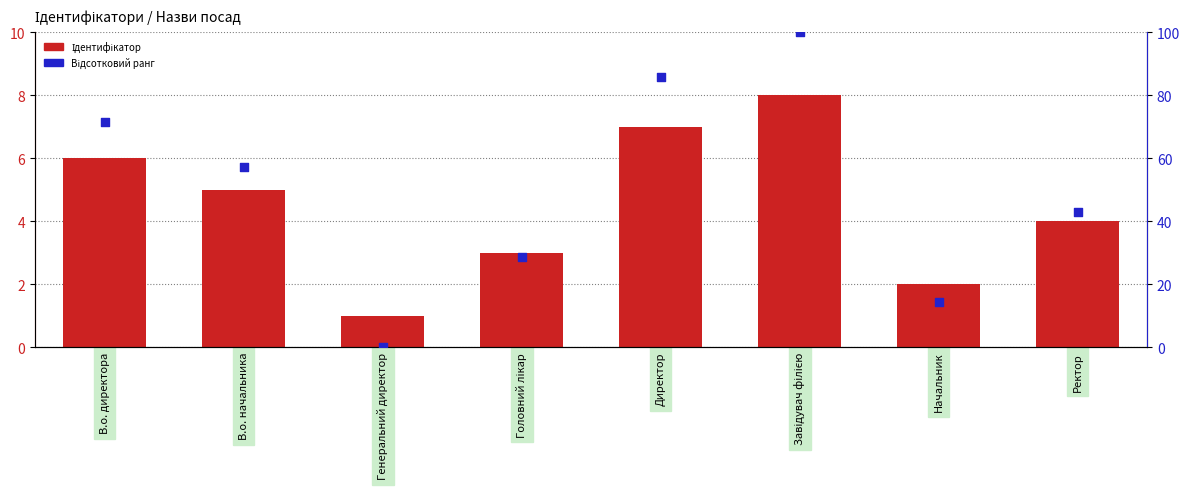

At how many categories does at least one series exceed 54?

4